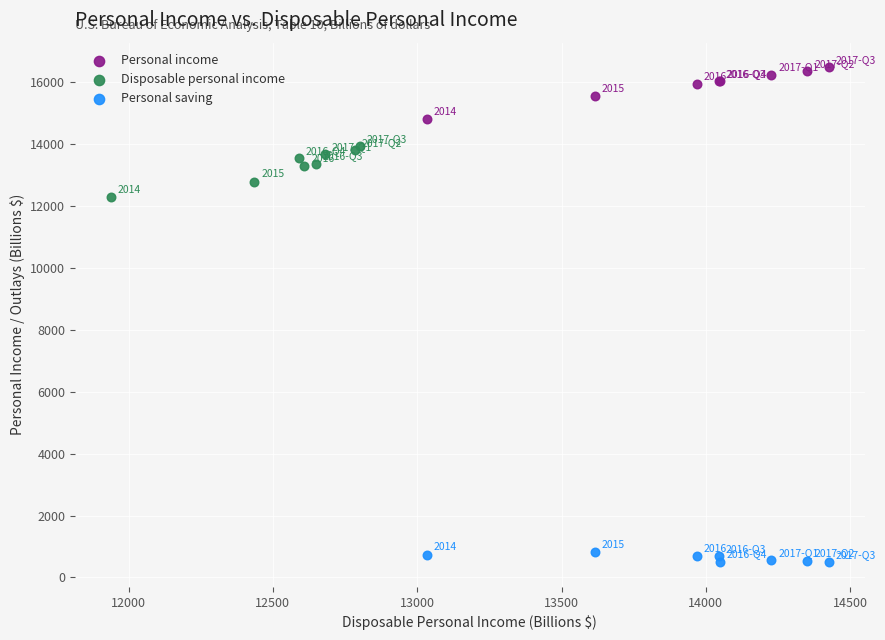

Which series has the widest spread of Y values?

Personal income